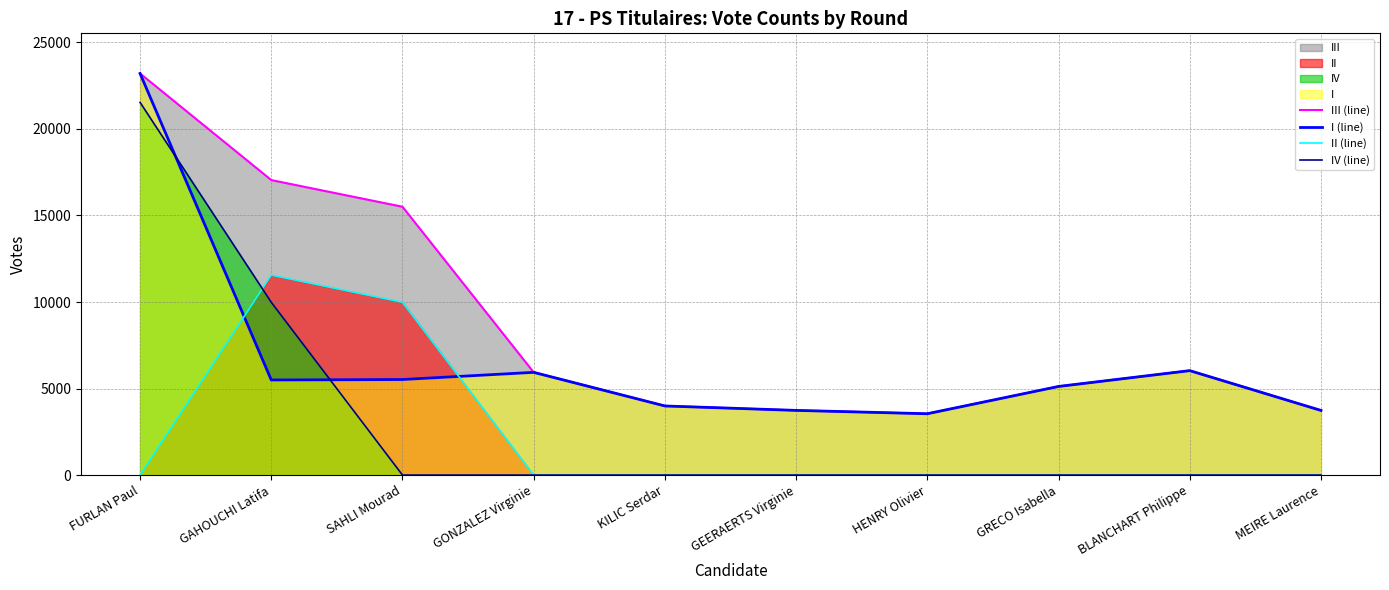

At HENRY Olivier, list the series in order from largest to smallest.

III (line), I (line), II (line), IV (line)